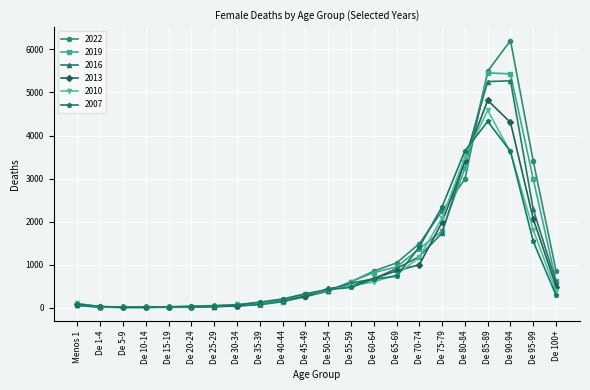

What is the greatest value displayed?

6207